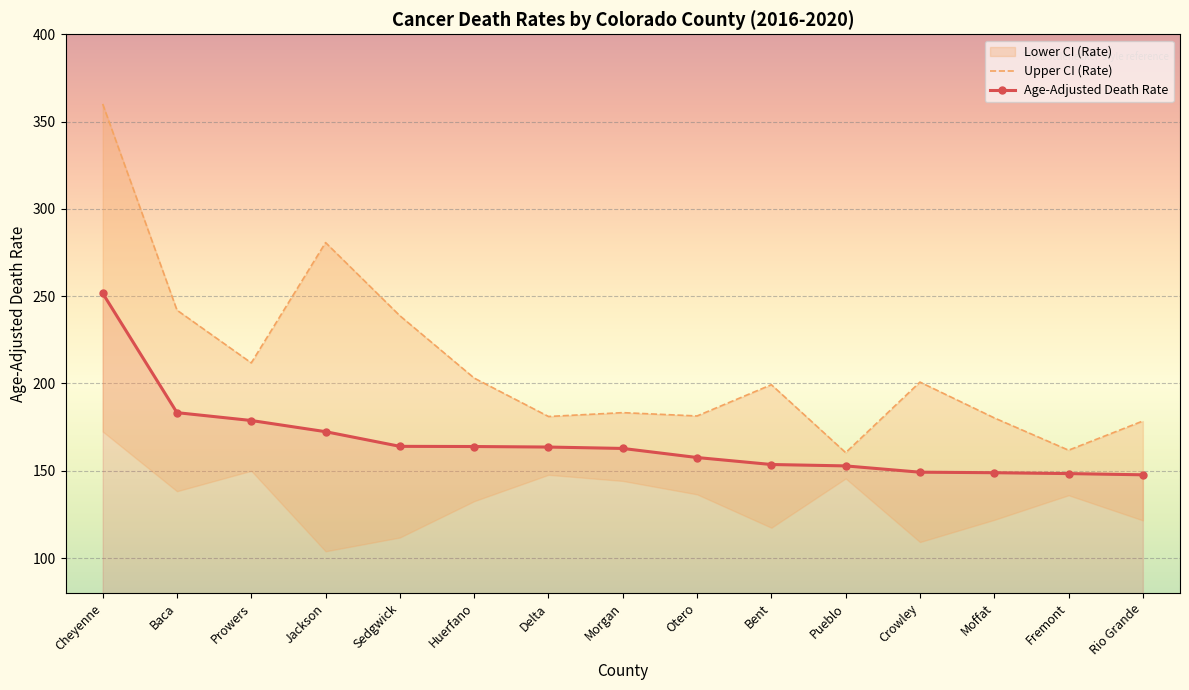

What is the label of the 8th point from the left?

Morgan